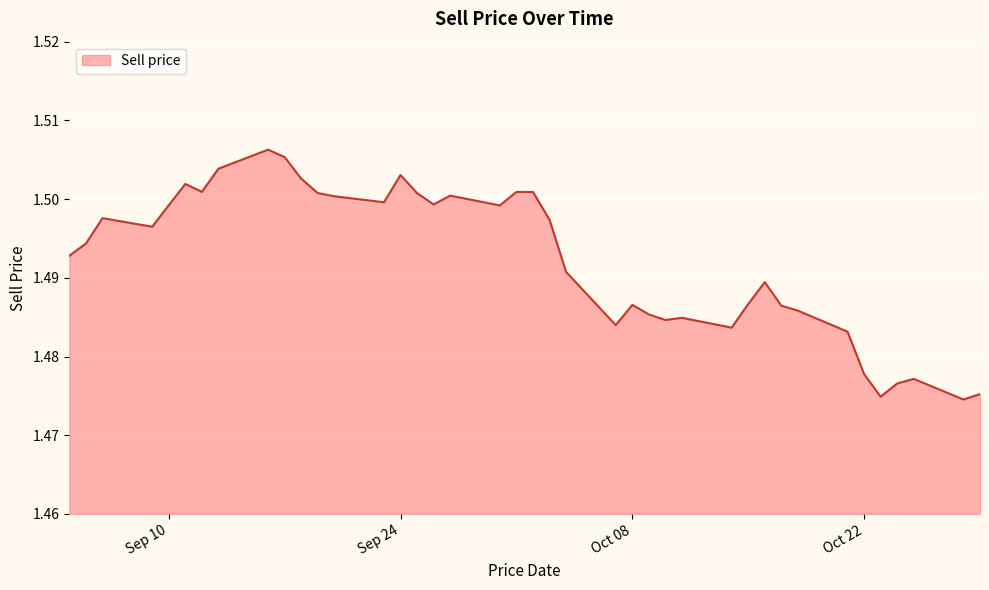

Which label corresponds to the smallest value in the chart?

2024-10-28